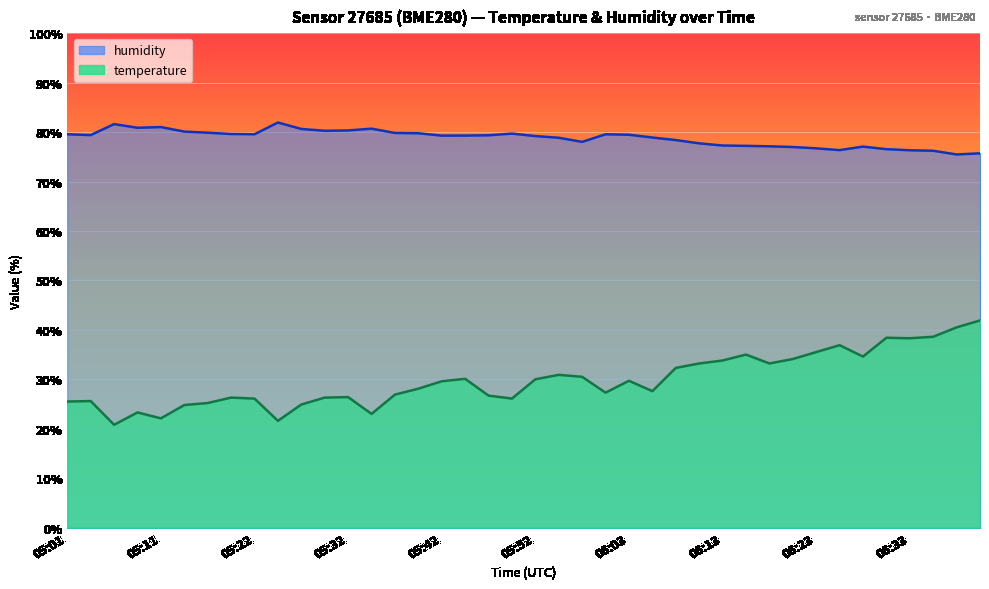

Rank the series at 06:03 from highest to lowest value.

humidity, temperature